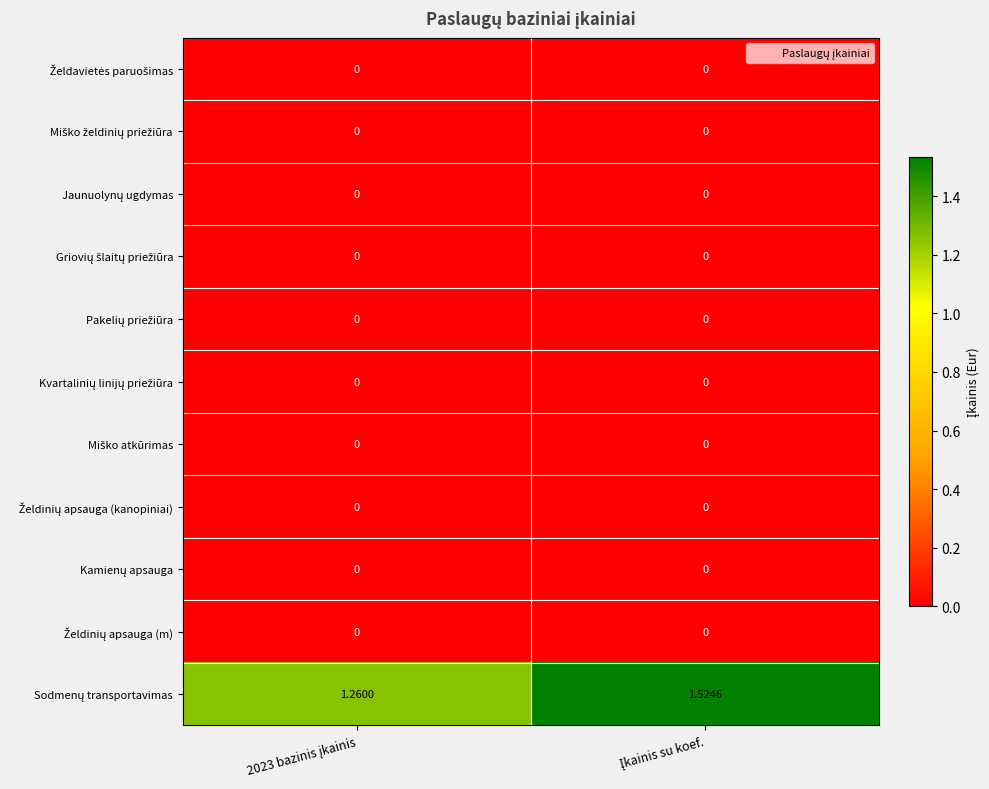

What is the difference between the highest and lowest values at 2023 bazinis įkainis?

1.3